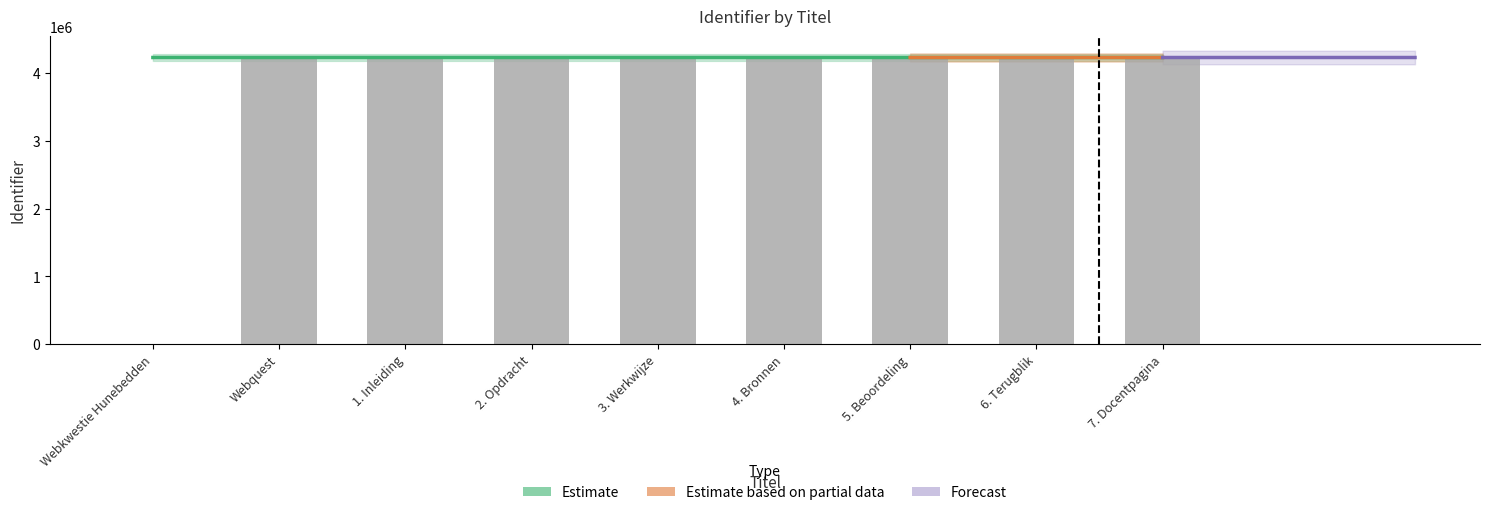

Which has a higher value, Webquest or 2. Opdracht?

2. Opdracht